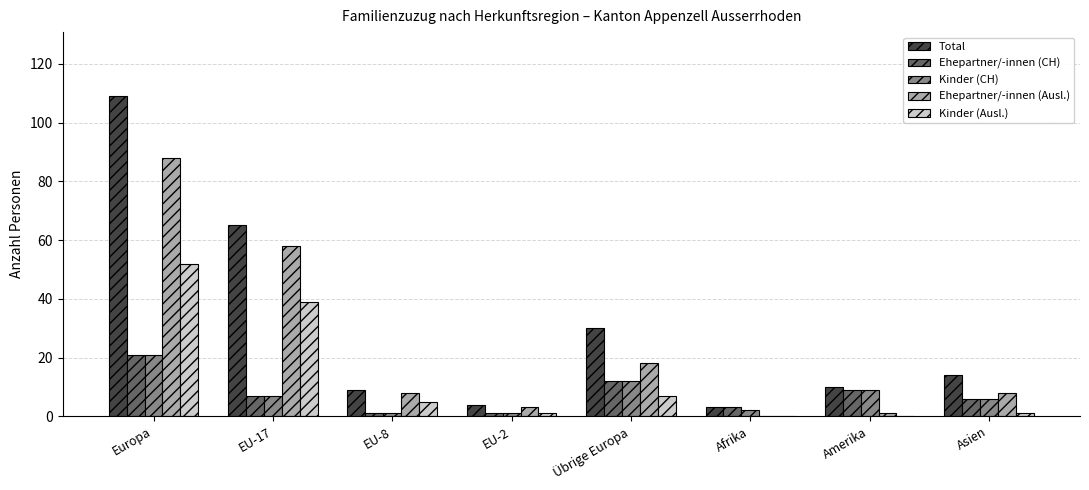

The Ehepartner/-innen (CH) series shows 15 at Amerika. True or false?

False